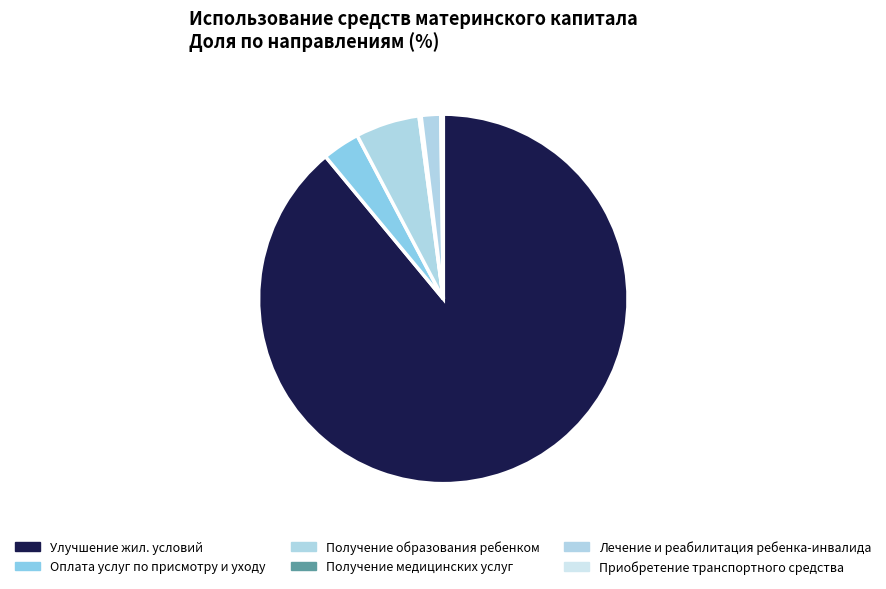

How many segments does this pie chart have?

6